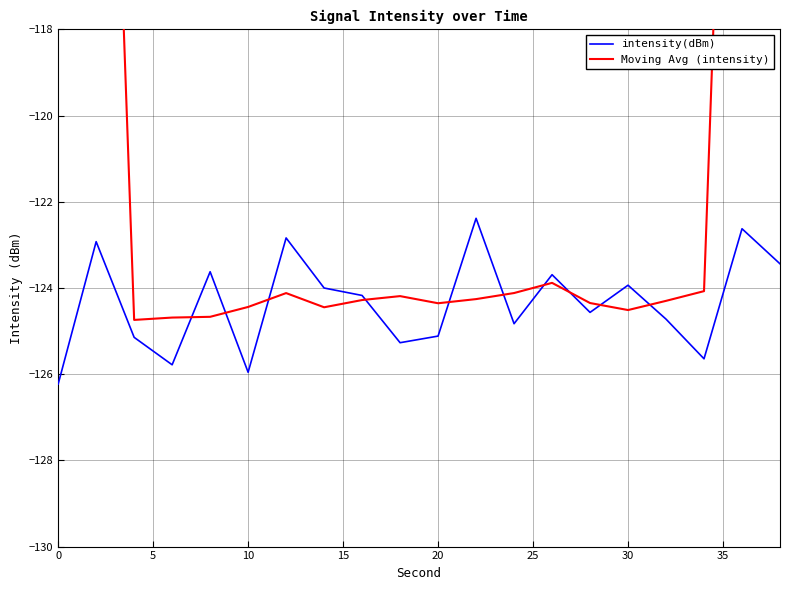

What is the smallest value displayed?

-126.2